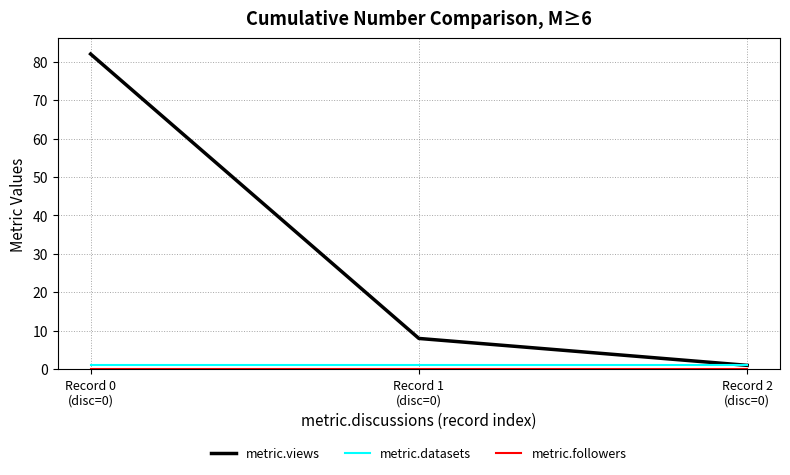

What is the highest value of the metric.views series?

82